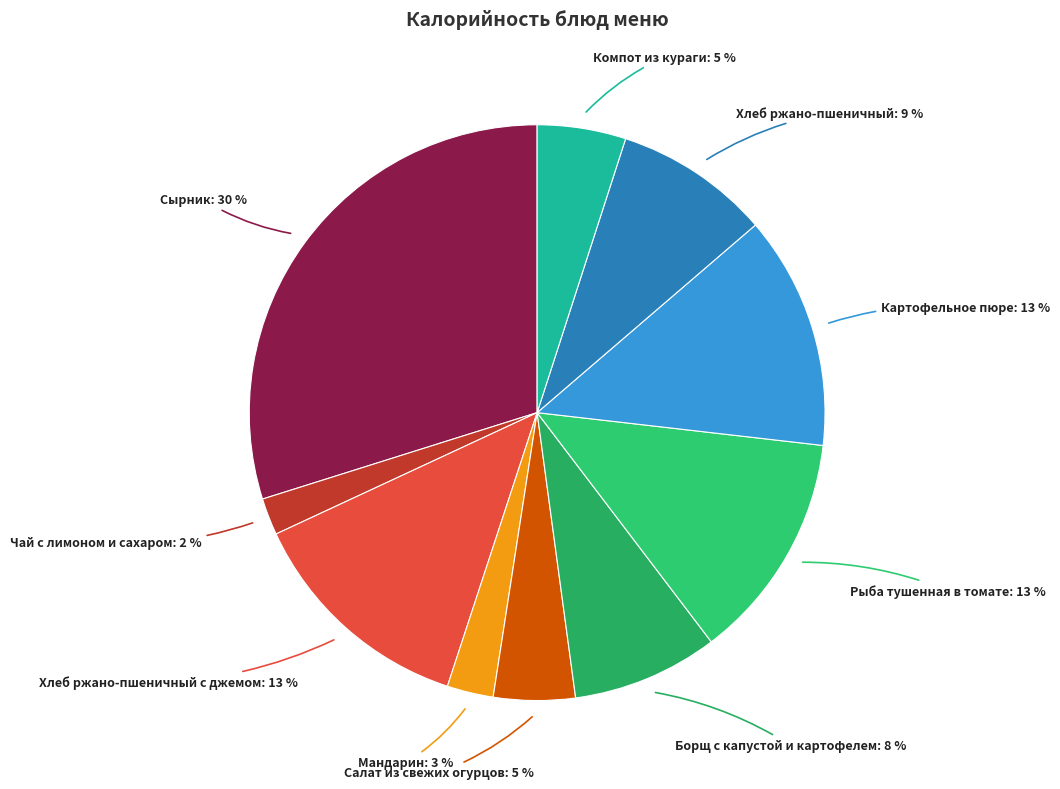

Is it true that Сырник is 22% of the pie?

False